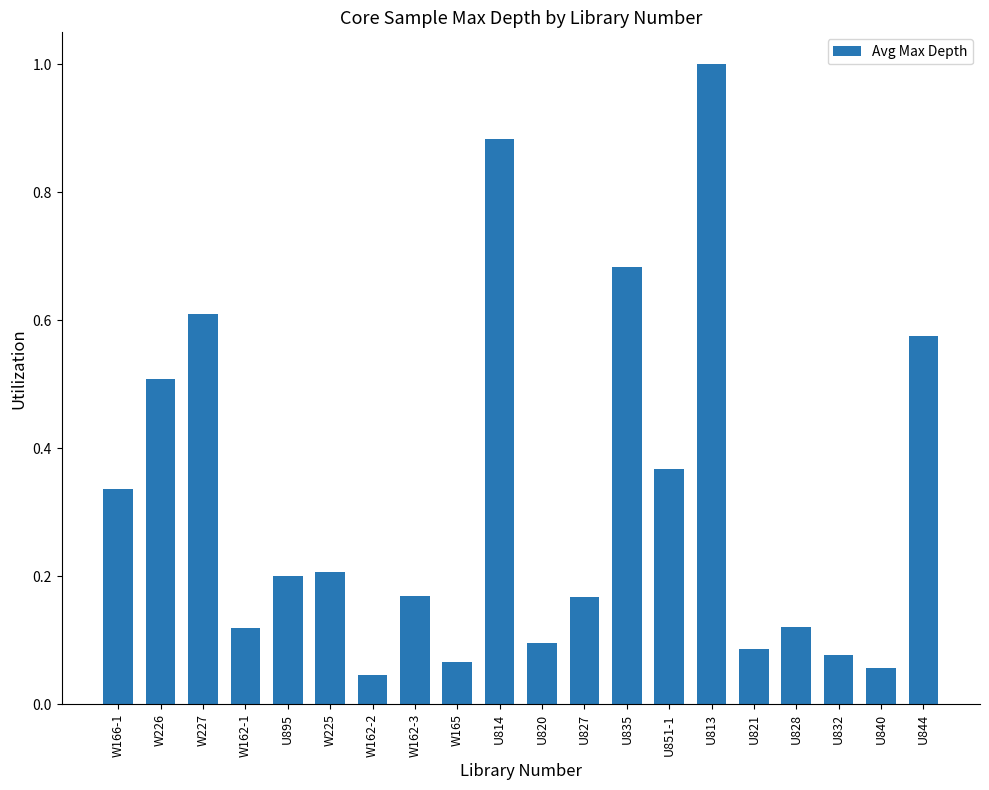

What is the difference between the maximum and minimum values?

1.0